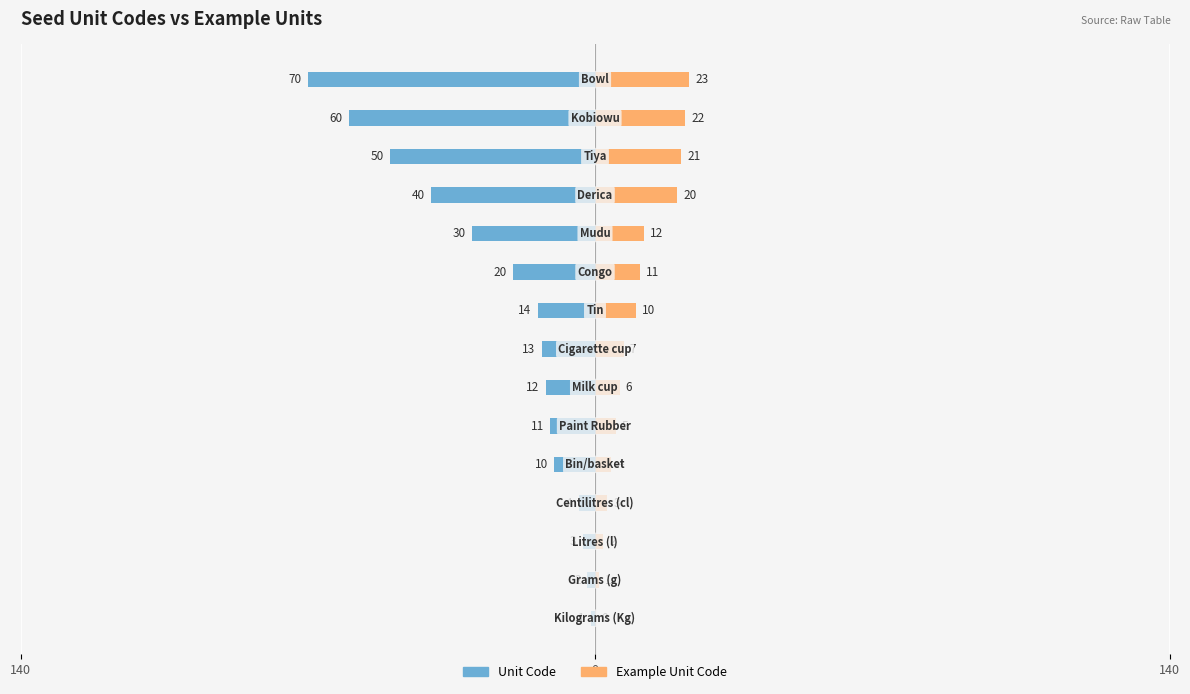

What is the difference between the highest and lowest values at 6?

18